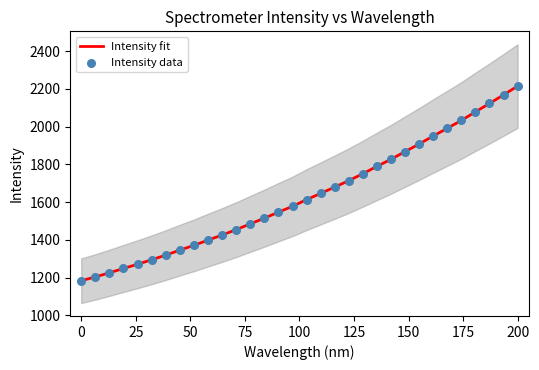

What are all the series names shown in the legend?

Intensity fit, Intensity data